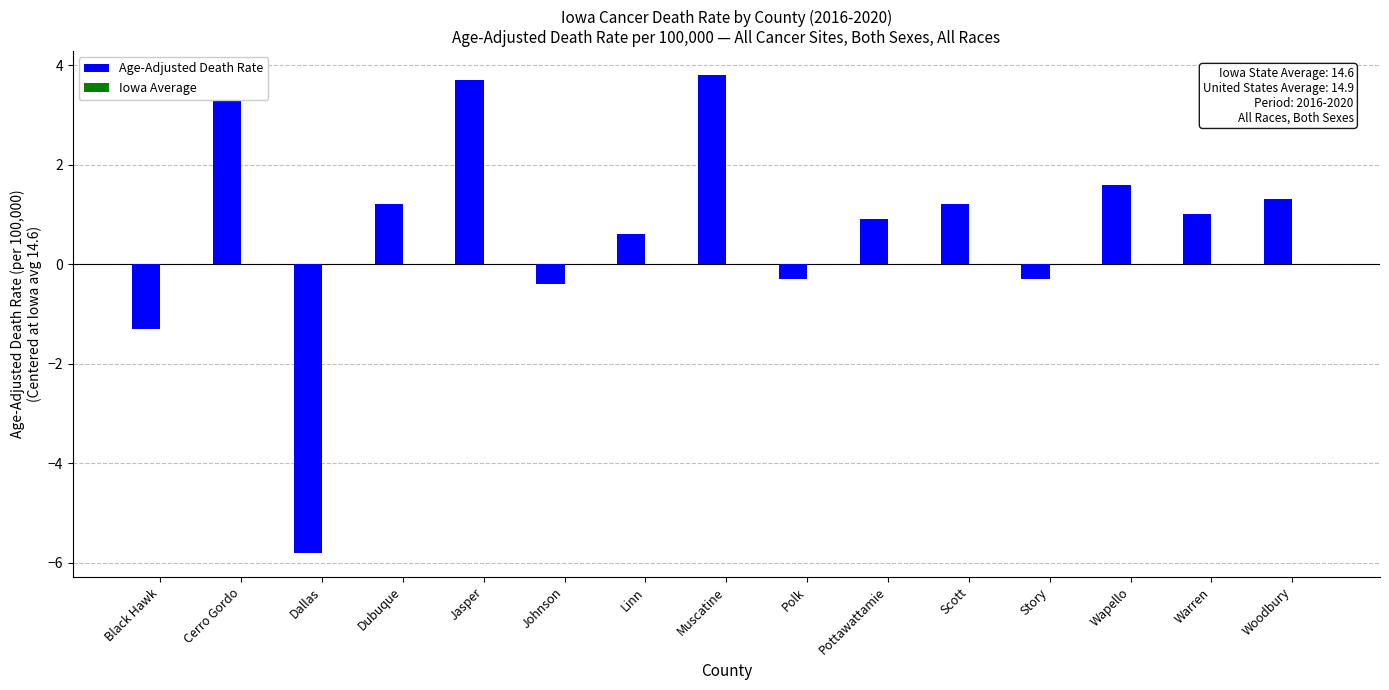

Which category has the highest value across all series?

Muscatine